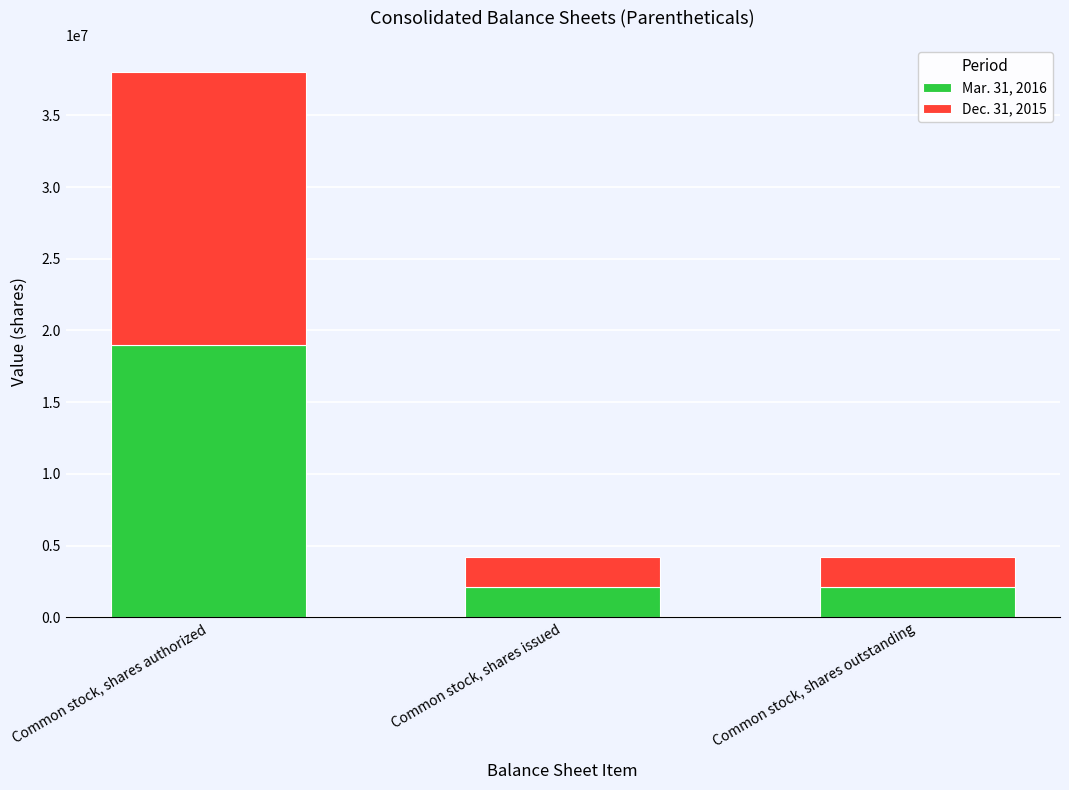

The value of Mar. 31, 2016 at Common stock, shares issued is 2116000. True or false?

True